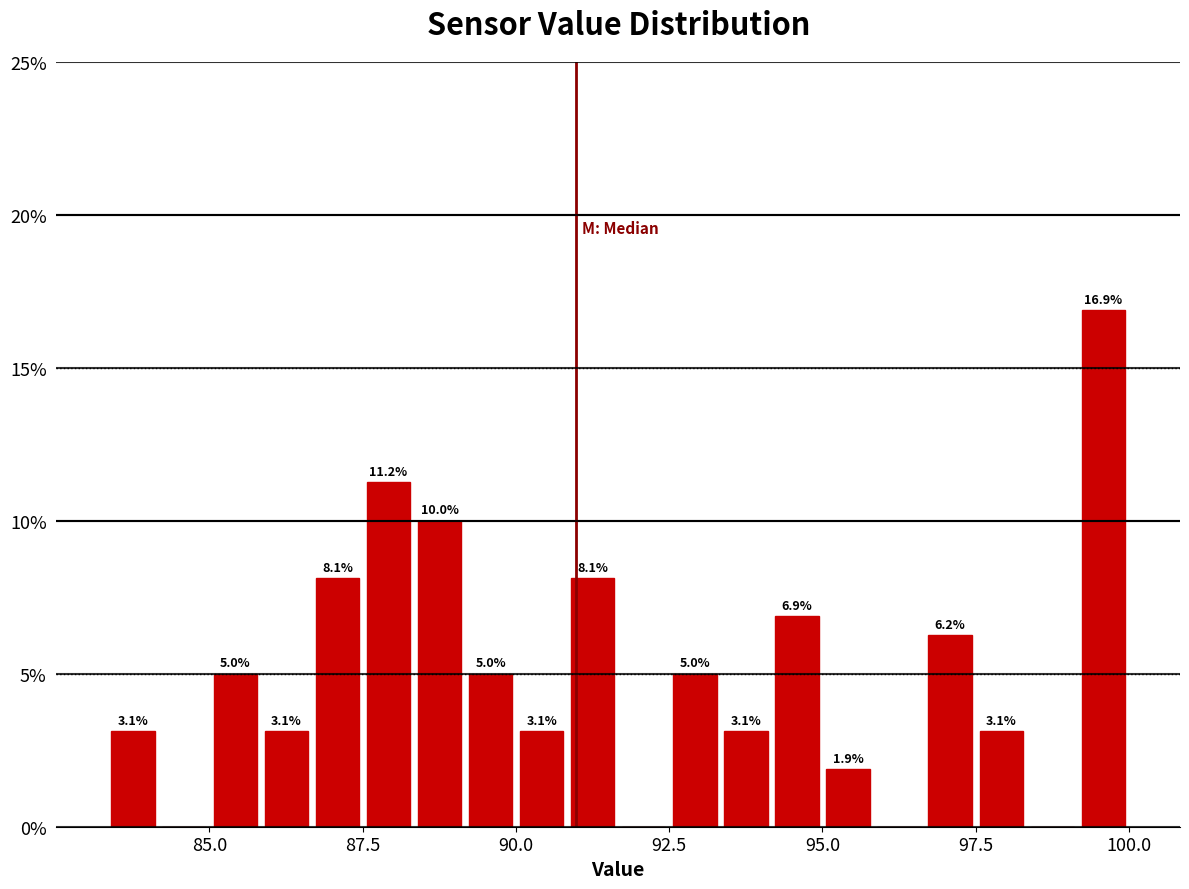

Around what value on the x-axis is the tallest bar? Give the approximate position of its centre, as read against the axis.

99.5